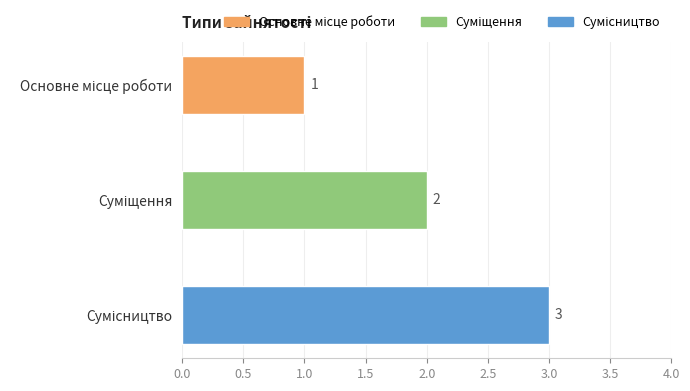

Are the bars grouped side by side (vs. stacked)?

No